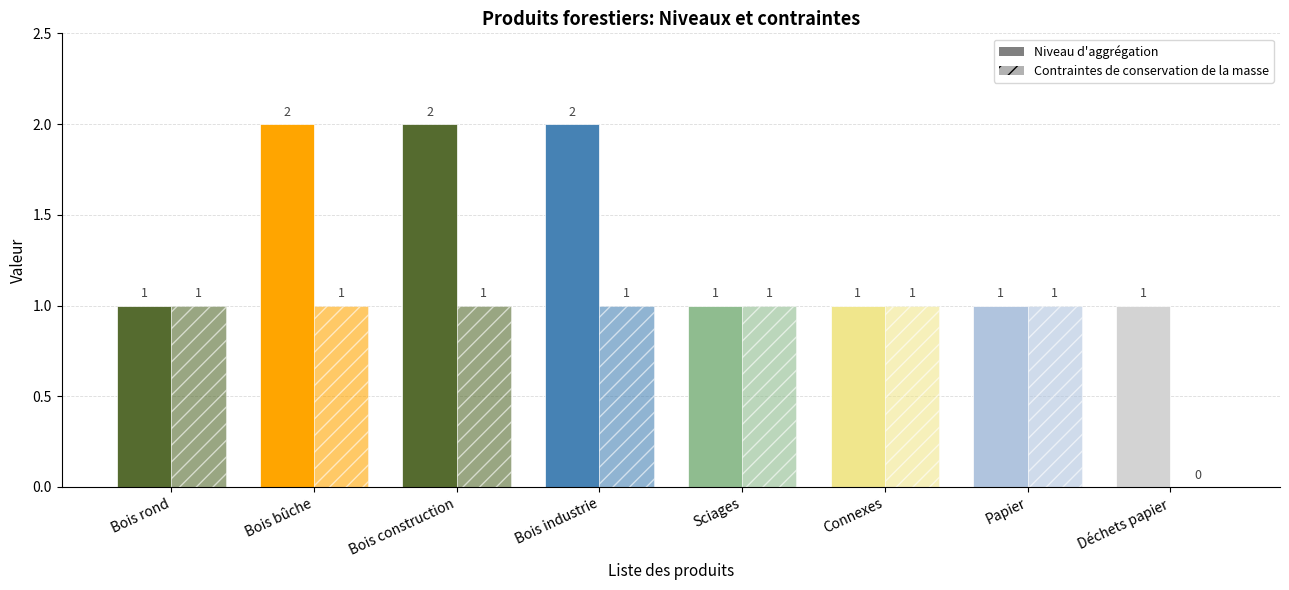

How many data points in Niveau d'aggrégation are above 1?

3